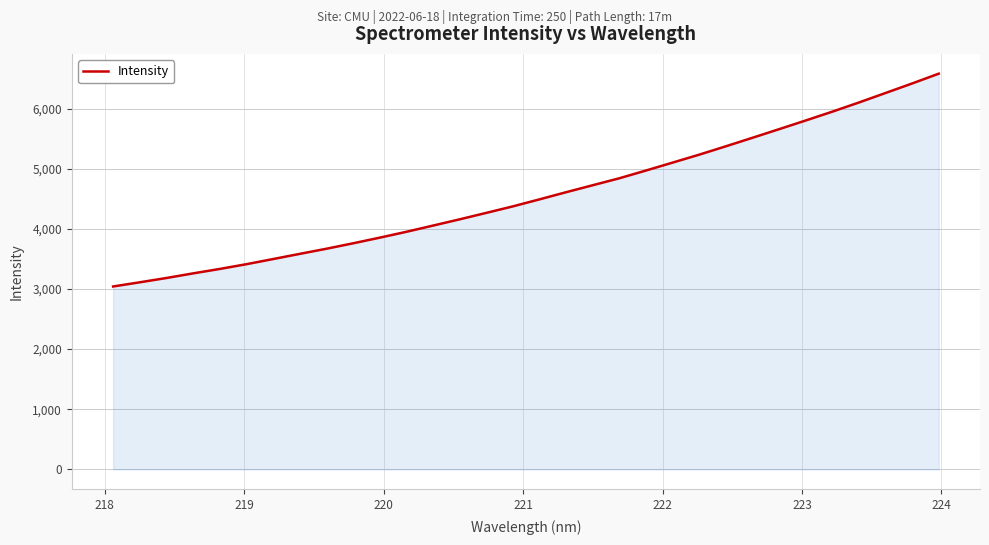

What is the smallest value displayed?

3041.9